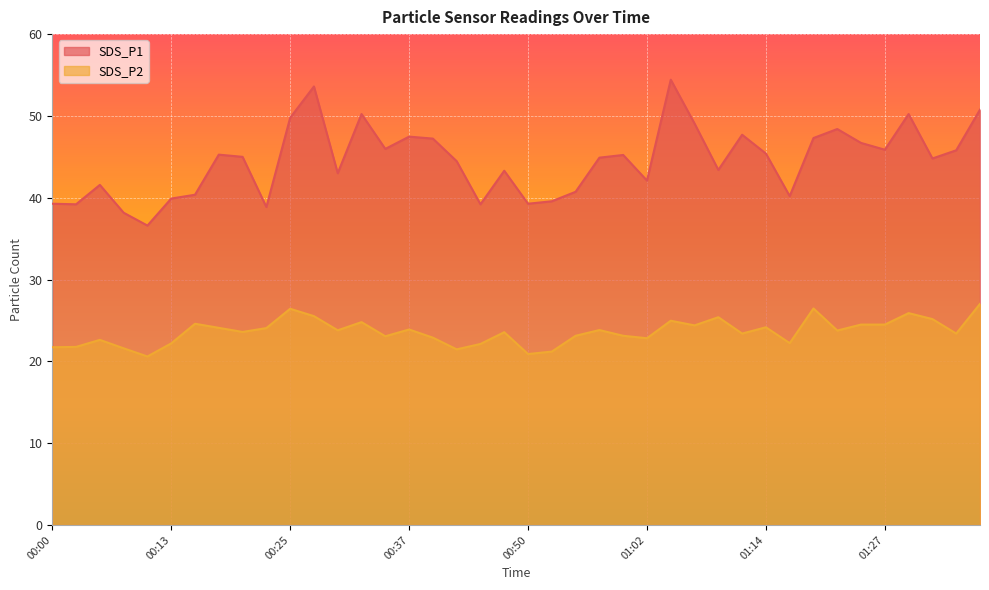

What is the label of the 22nd point from the left?

00:52